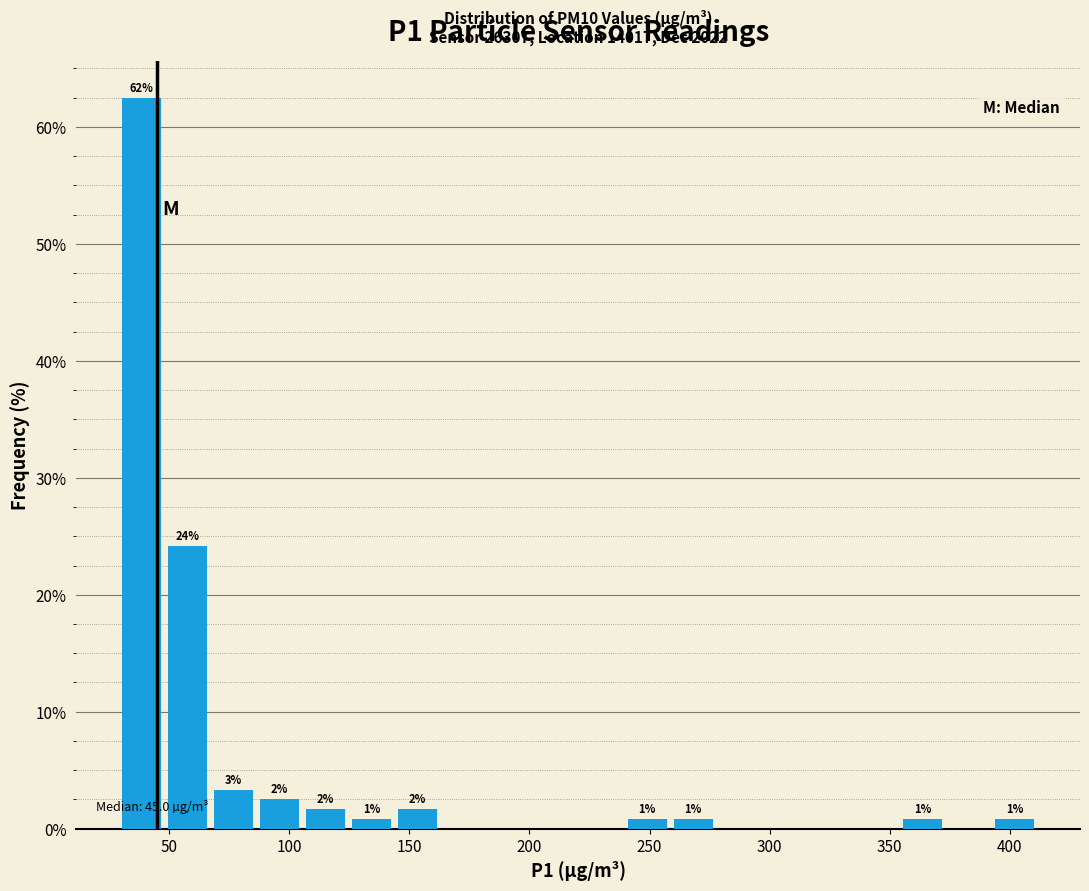

Read against the x-axis, roughly where is the centre of the tallest bar?

40